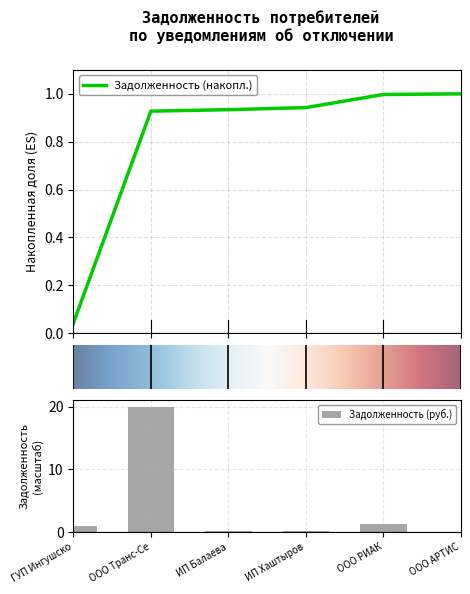

What is the average value?

3.8